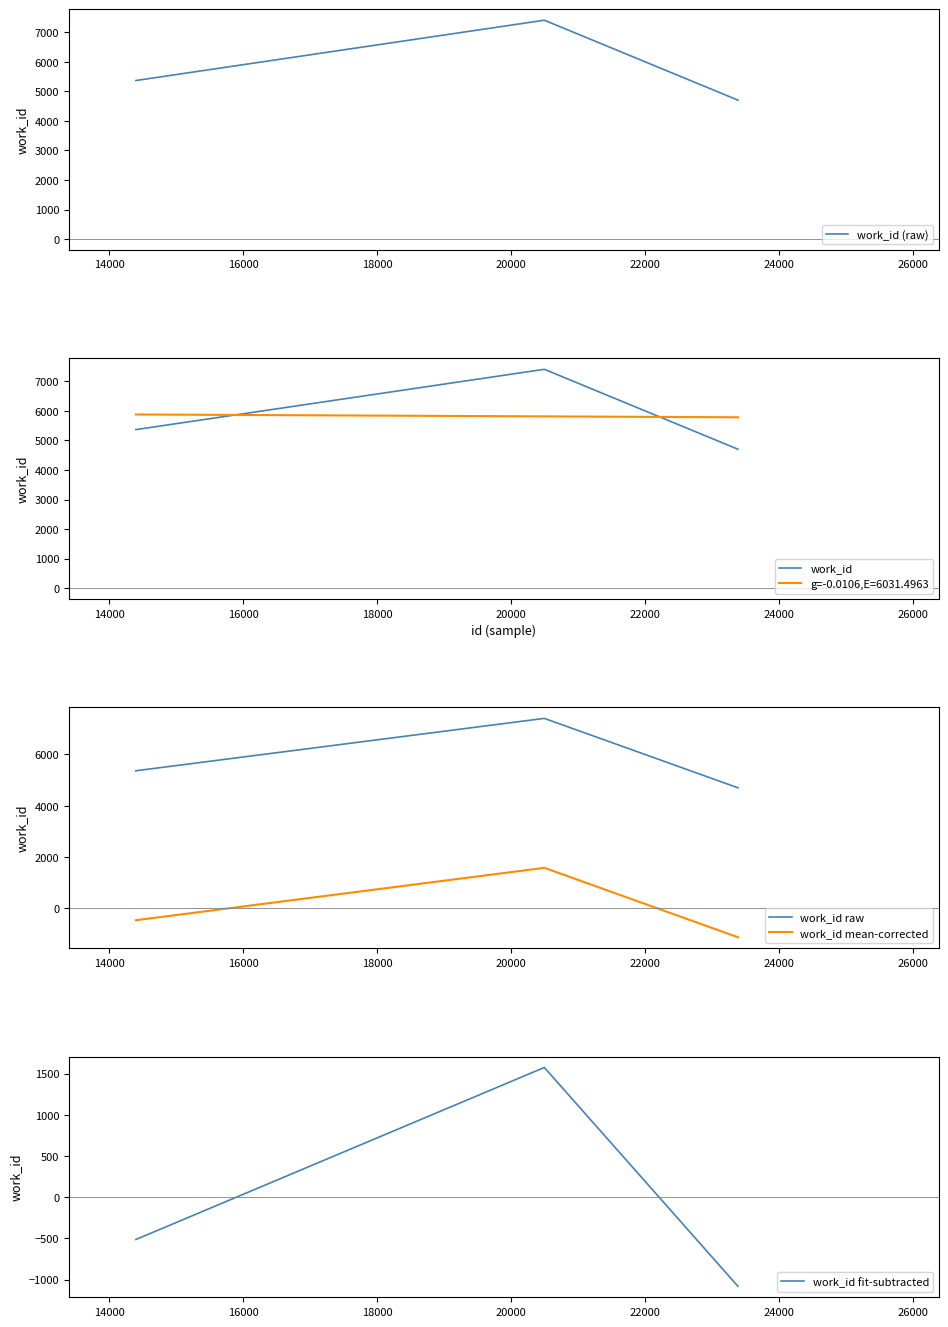

At how many categories does at least one series exceed 5084?

2